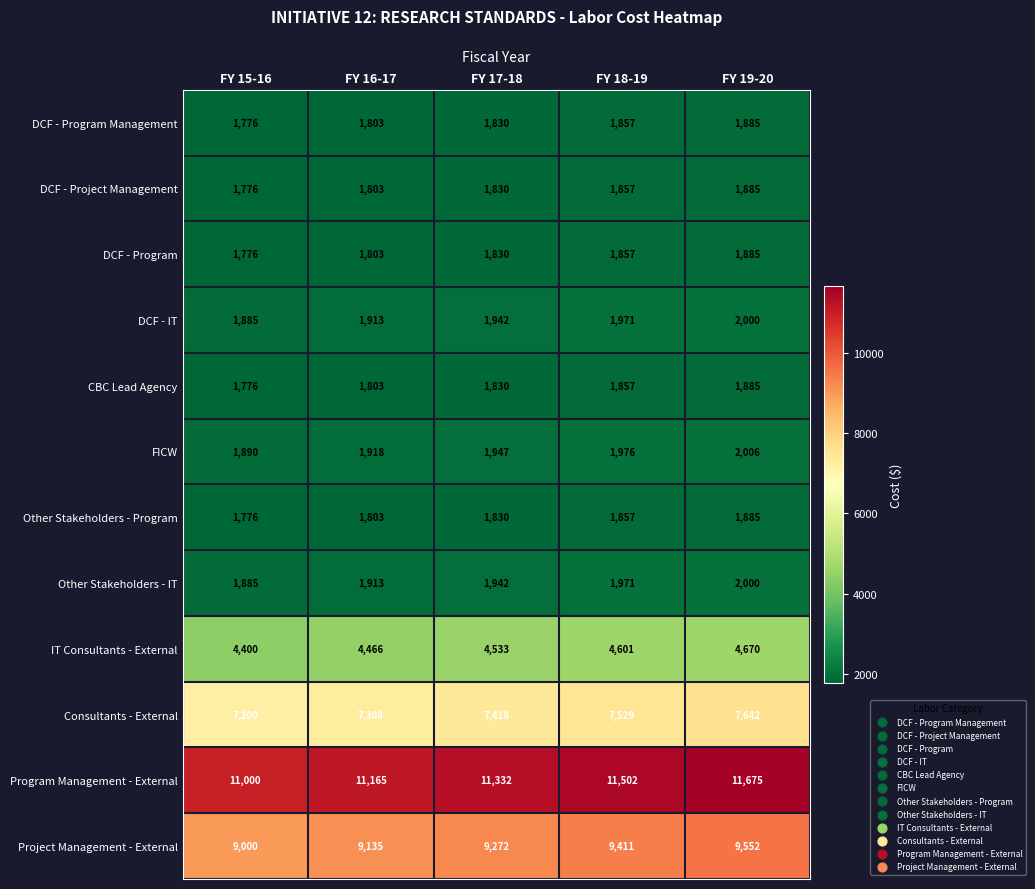

Which category has the highest value across all series?

FY 19-20